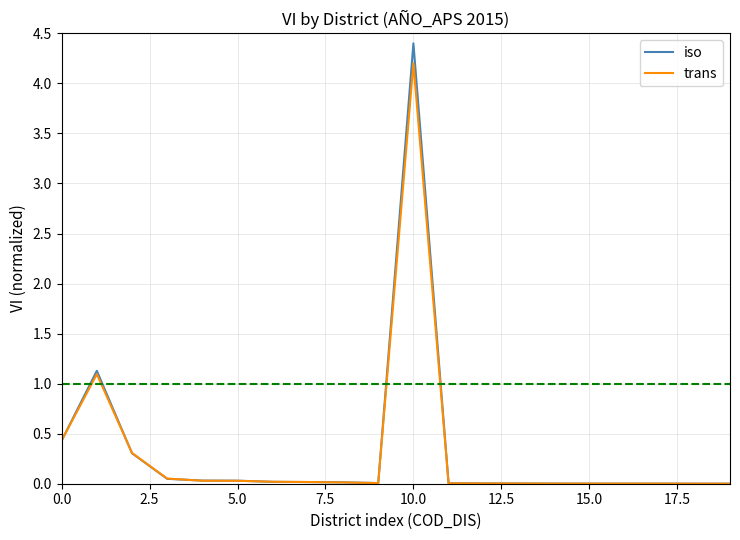

What is the maximum value for iso?

4.4